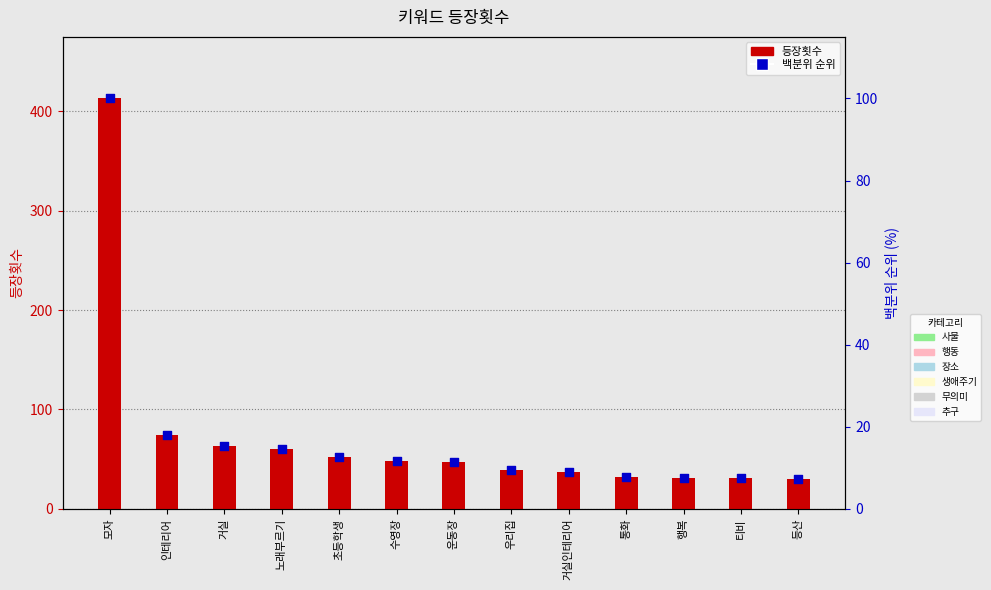

Which series has the largest Y range (max minus min)?

등장횟수